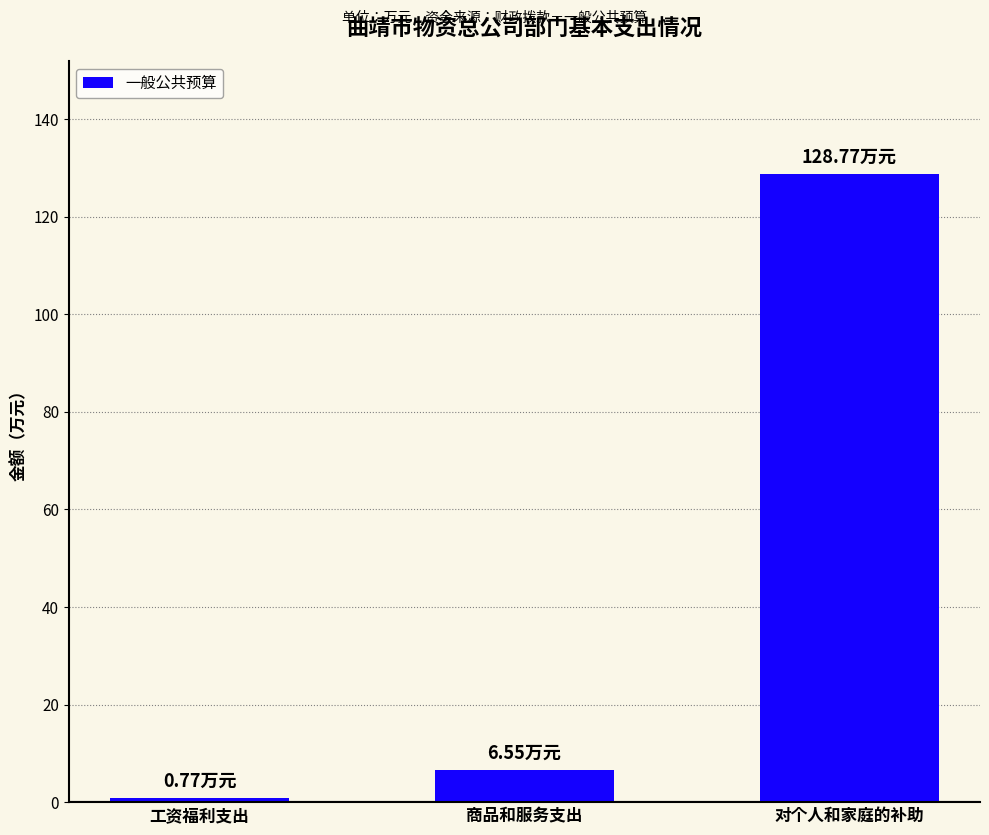

The value at 对个人和家庭的补助 is 33.1. True or false?

False